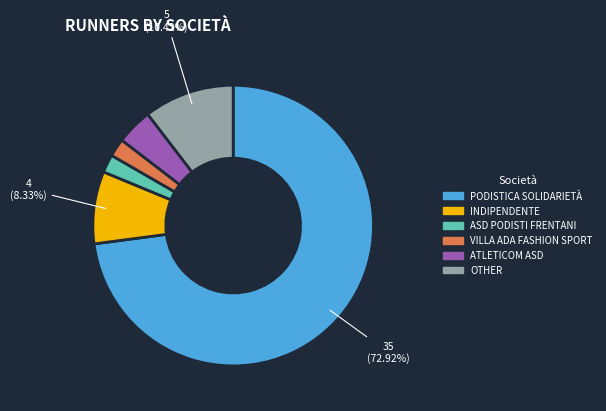

Between ASD PODISTI FRENTANI and OTHER, which is larger?

OTHER